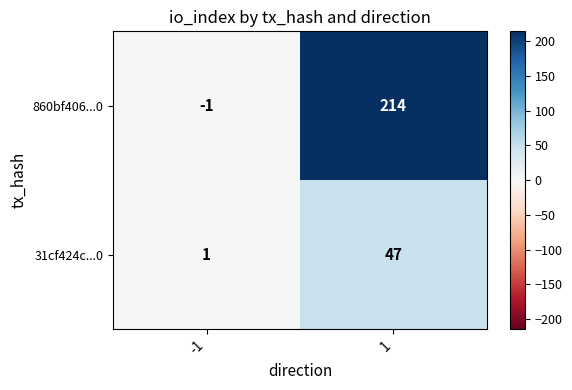

Rank the series by their average value, from highest to lowest.

860bf406...0, 31cf424c...0